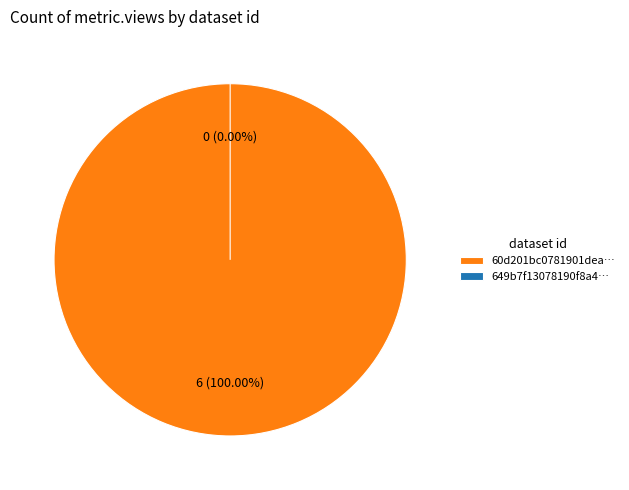

How many slices are in this pie chart?

2